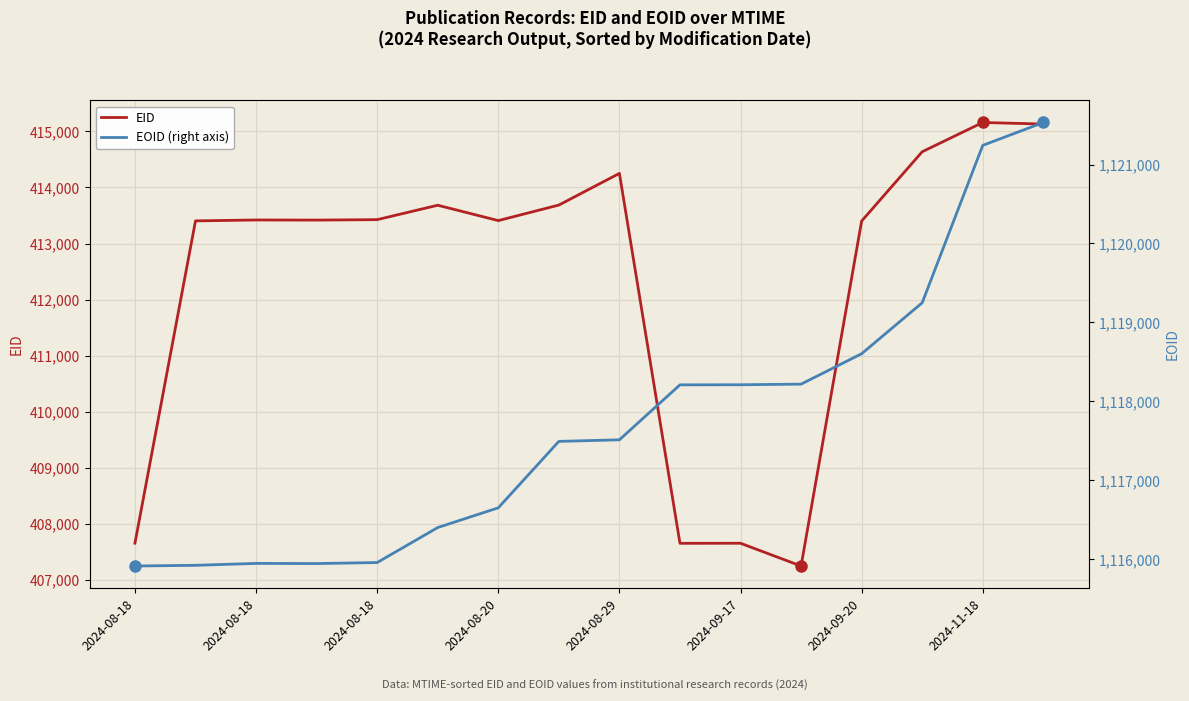

How many data points in EOID (right axis) are less than 1117514?

8